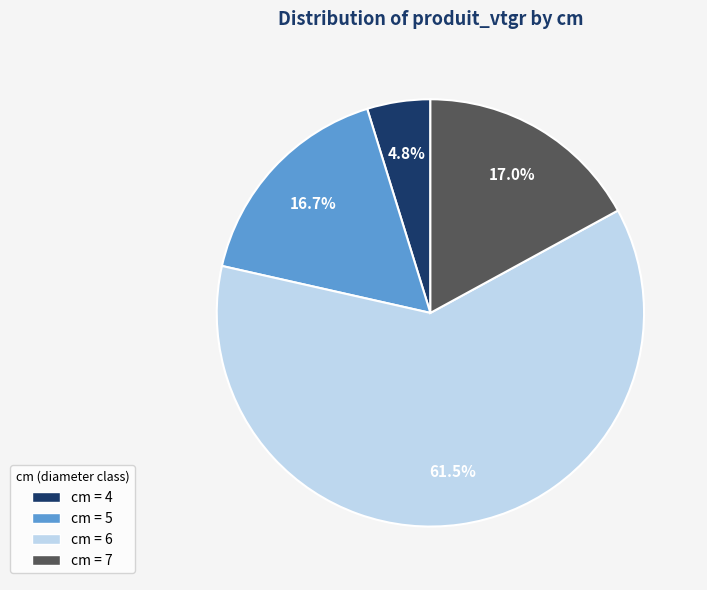

What is the total percentage of cm = 5 and cm = 6?

78.2%